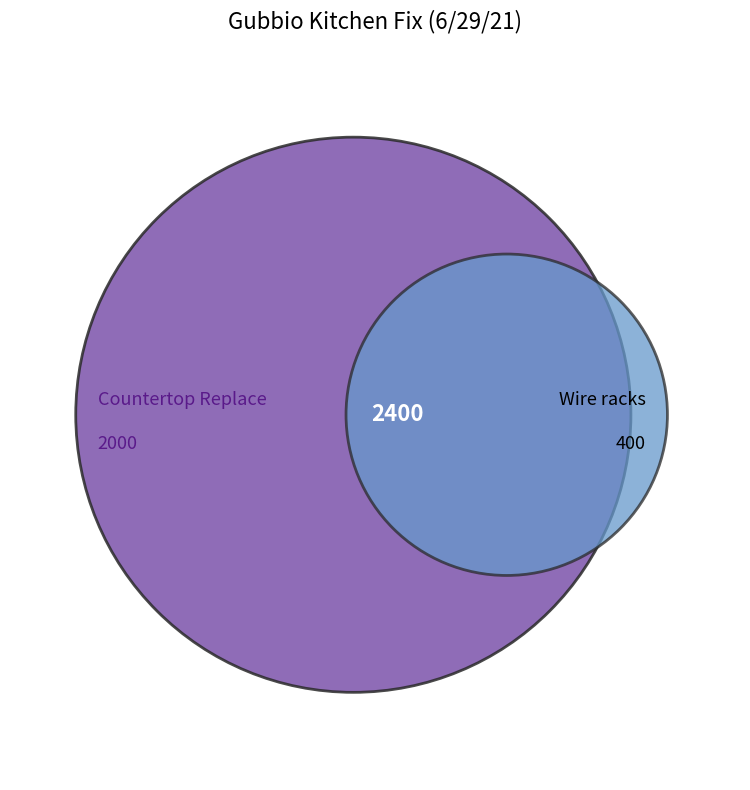

How many slices are in this pie chart?

2